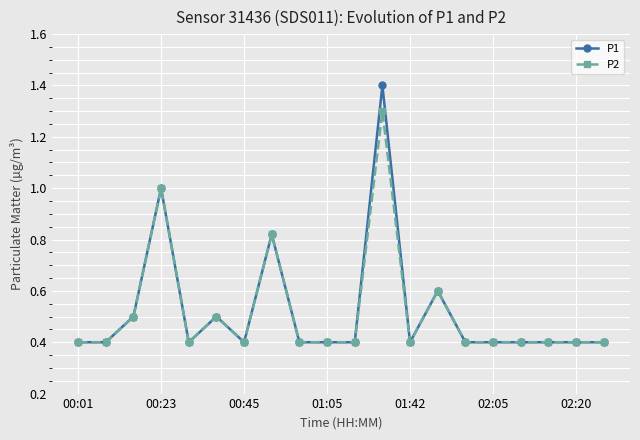

How many P2 values are between 0 and 1?

19